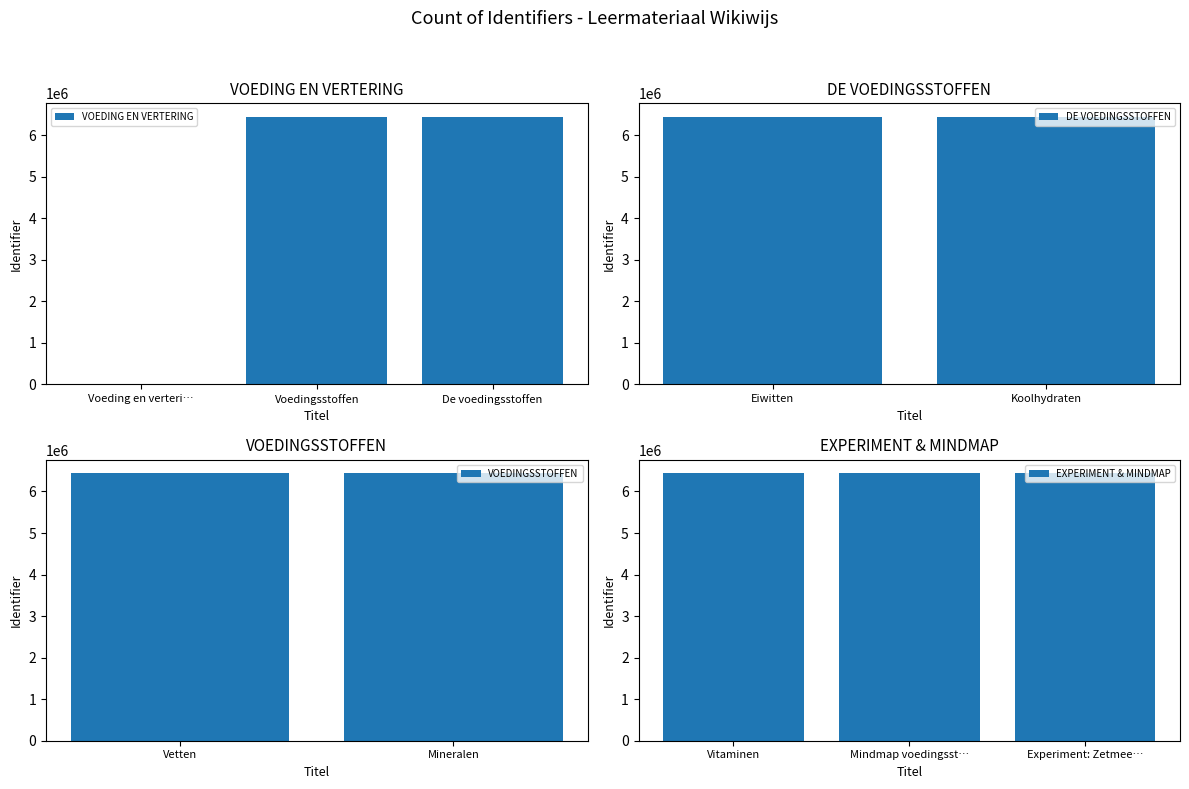

Count the number of values greater than 6440688.

4